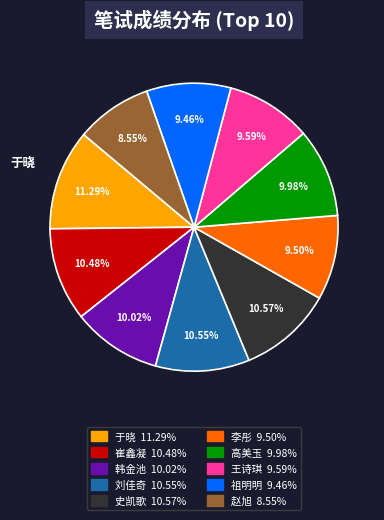

To the nearest percent, what portion does 史凯歌 represent?

11%